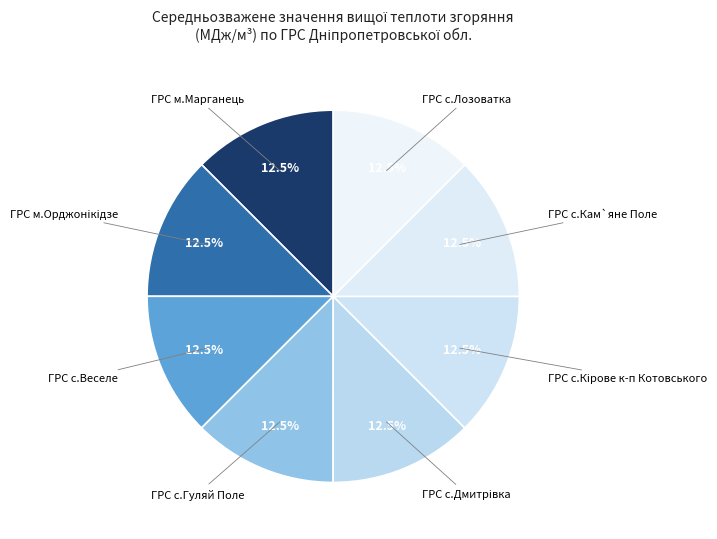

How many slices are in this pie chart?

8